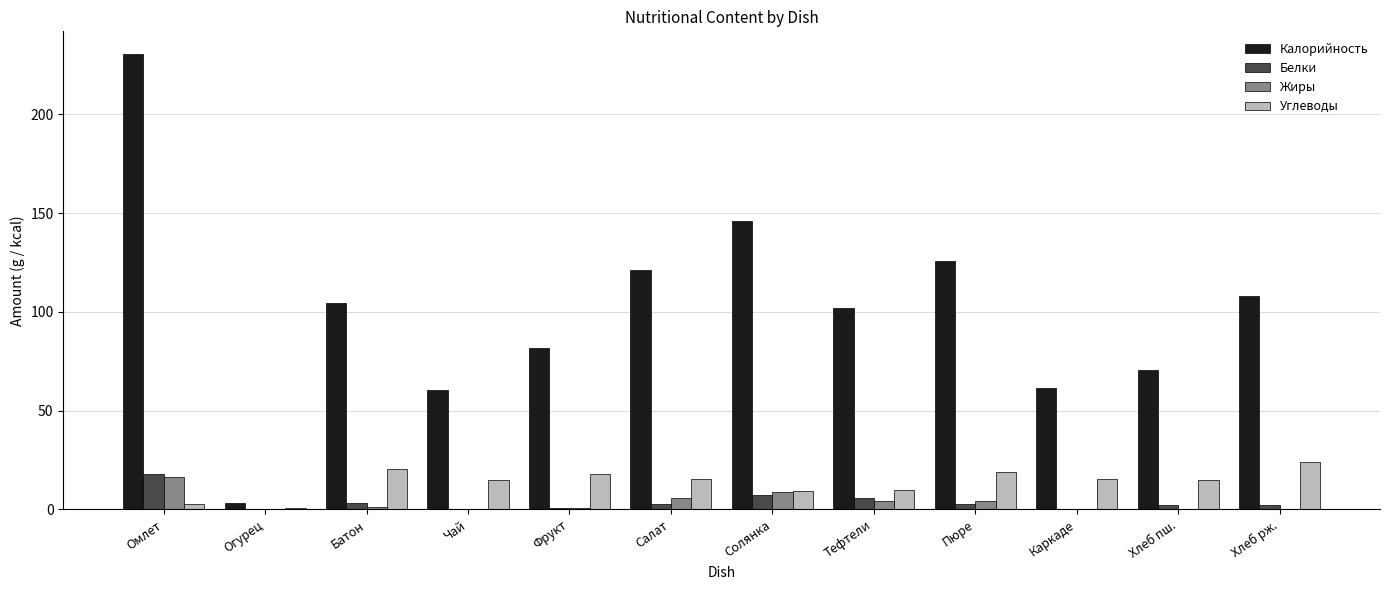

Where does the Калорийность series first go above 104?

Омлет